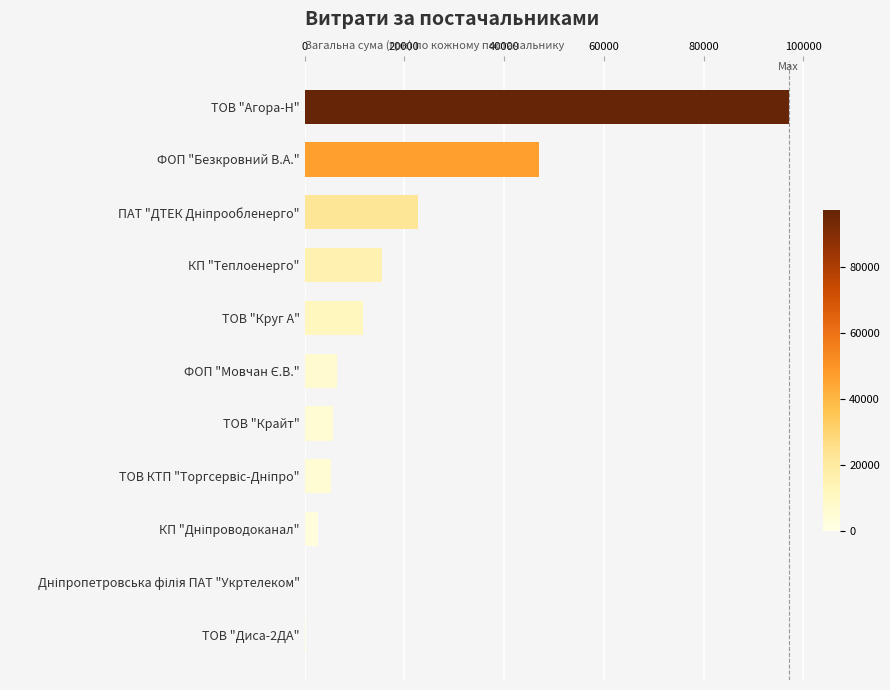

How many categories are shown in the chart?

11